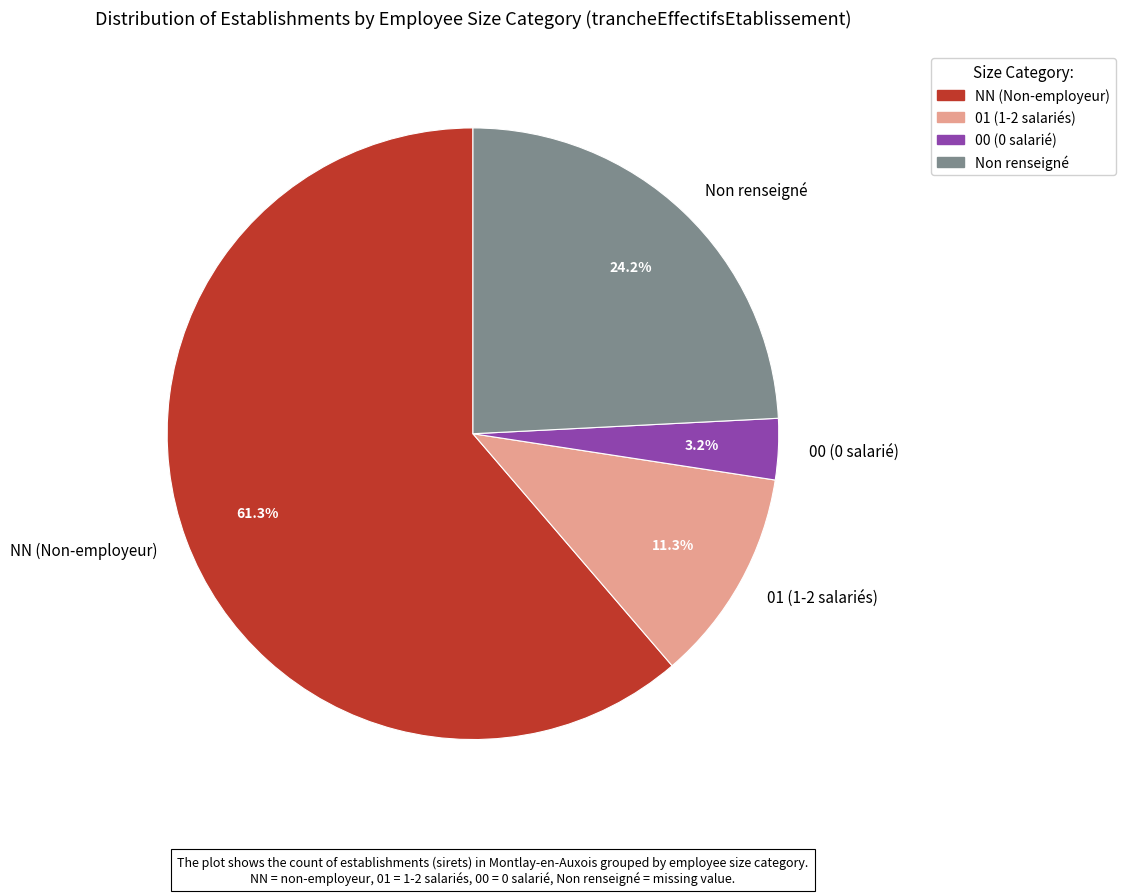

What is the smallest slice in the pie chart?

00 (0 salarié)